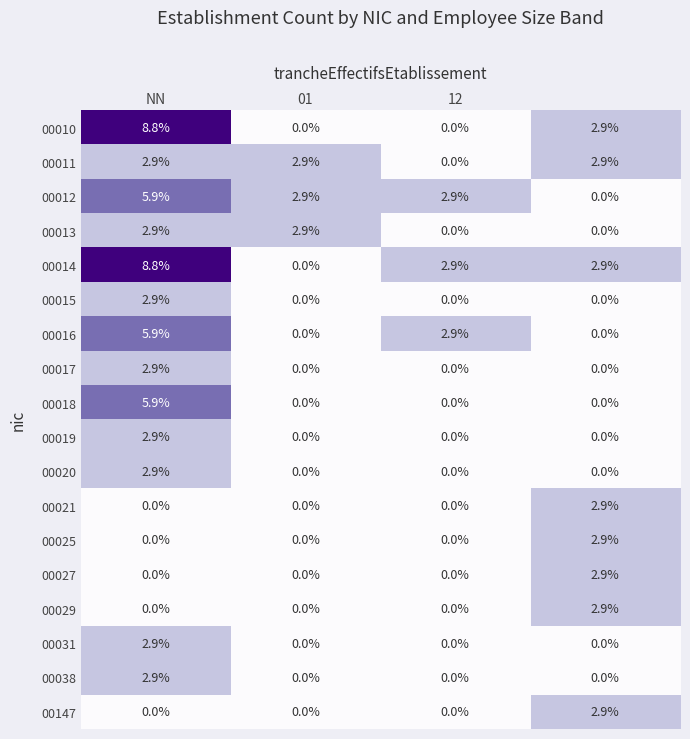

How many 00038 values are between 0 and 2?

3